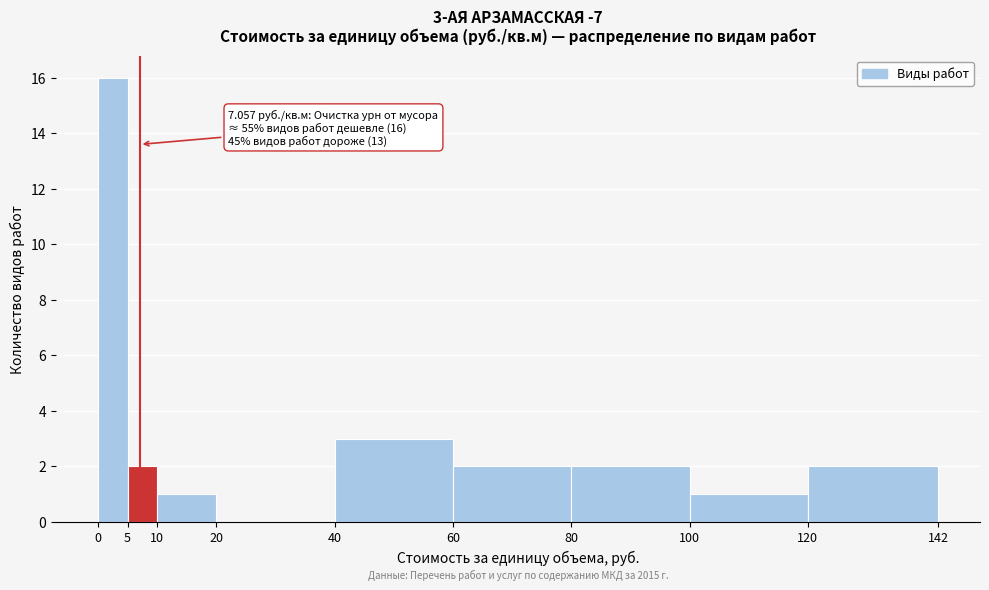

Which range on the x-axis has the tallest bar?

0 to 5